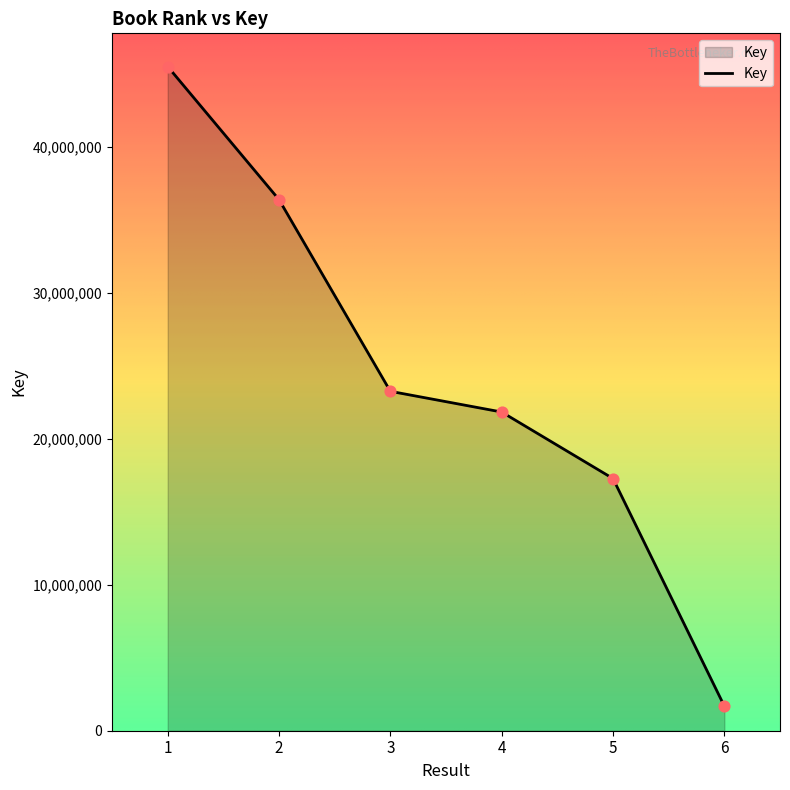

What is the change in value from 3 to 4?

-1418741